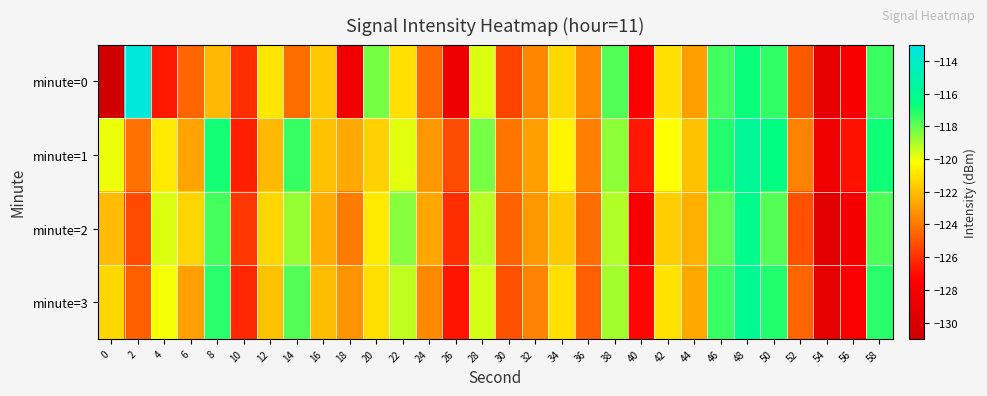

Reading right to left, list all the values displayed in this chart.

minute=0: 58=-117.4	56=-127.8	54=-129.1	52=-124.8	50=-117.3	48=-116.7	46=-117.5	44=-122.9	42=-121.1	40=-127.4	38=-117.8	36=-123.5	34=-121.3	32=-123.6	30=-125.5	28=-119.7	26=-128.5	24=-124.5	22=-121.1	20=-118.3	18=-128.3	16=-121.7	14=-124.3	12=-120.9	10=-126.1	8=-122.2	6=-124.5	4=-126.7	2=-113.4	0=-130.7
minute=1: 58=-116.8	56=-126.9	54=-128.3	52=-123.7	50=-116.5	48=-115.8	46=-117.1	44=-121.9	42=-120.2	40=-126.7	38=-118.6	36=-123.8	34=-120.5	32=-122.9	30=-124.1	28=-118.3	26=-125.2	24=-123.1	22=-119.8	20=-121.5	18=-122.7	16=-121.9	14=-117.4	12=-122.2	10=-126.5	8=-116.9	6=-122.8	4=-120.8	2=-124.2	0=-120.0
minute=2: 58=-117.7	56=-128.1	54=-129.4	52=-125.1	50=-117.8	48=-116.2	46=-117.9	44=-122.4	42=-121.6	40=-127.8	38=-119.1	36=-124.3	34=-121.7	32=-123.1	30=-124.6	28=-119.2	26=-126.1	24=-122.7	22=-118.5	20=-120.8	18=-123.9	16=-122.5	14=-118.7	12=-121.3	10=-125.8	8=-117.6	6=-121.4	4=-119.7	2=-125.3	0=-122.1
minute=3: 58=-117.2	56=-127.6	54=-129.0	52=-124.5	50=-117.1	48=-115.9	46=-117.4	44=-122.6	42=-121.0	40=-127.2	38=-118.9	36=-124.7	34=-121.1	32=-123.7	30=-125.1	28=-119.6	26=-126.8	24=-123.5	22=-119.3	20=-121.1	18=-123.2	16=-122.1	14=-117.8	12=-121.9	10=-126.3	8=-117.2	6=-122.9	4=-120.1	2=-124.7	0=-121.3